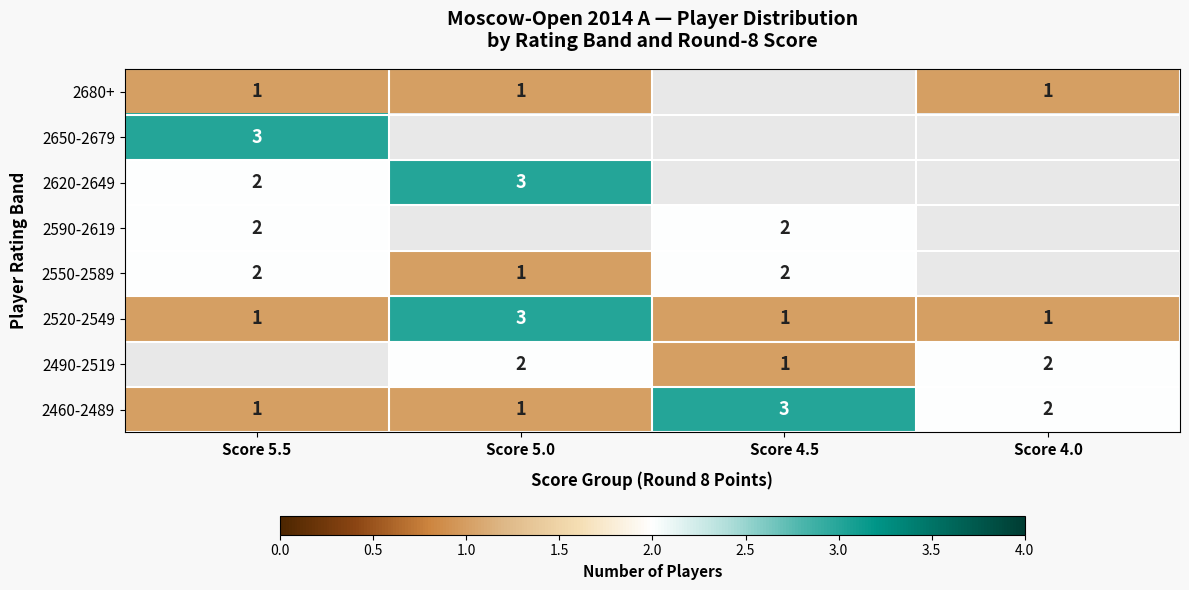

The 2490-2519 series shows 3.6 at Score 5.0. True or false?

False